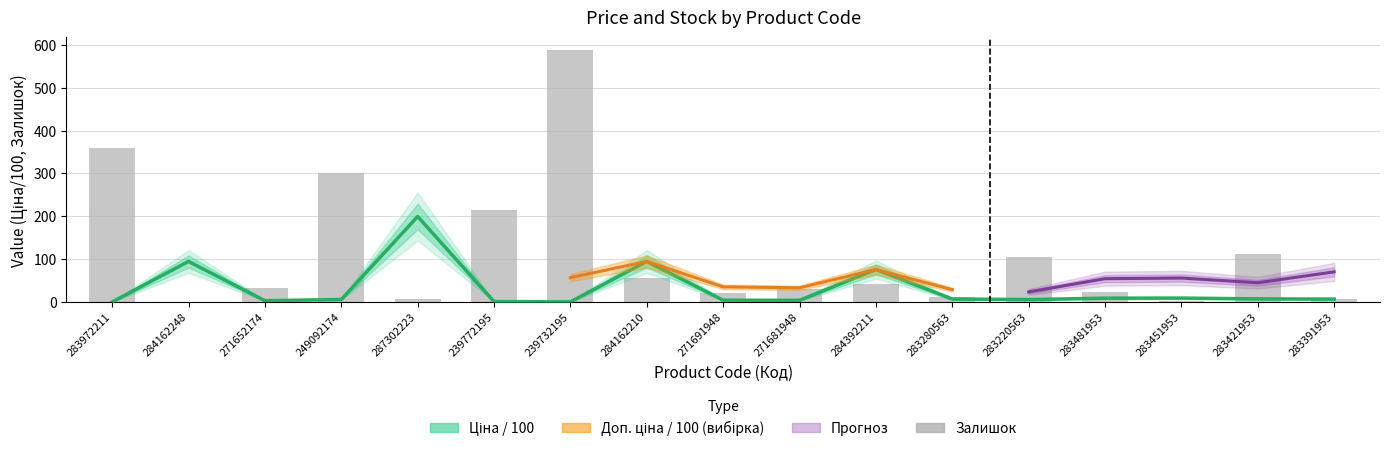

Which series has the largest range (max minus min)?

Залишок